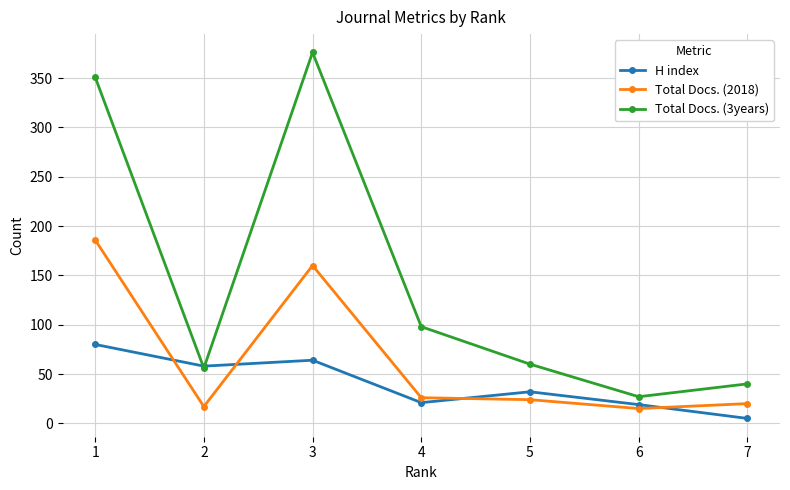

How many interior local valleys does the Total Docs. (3years) series have?

2